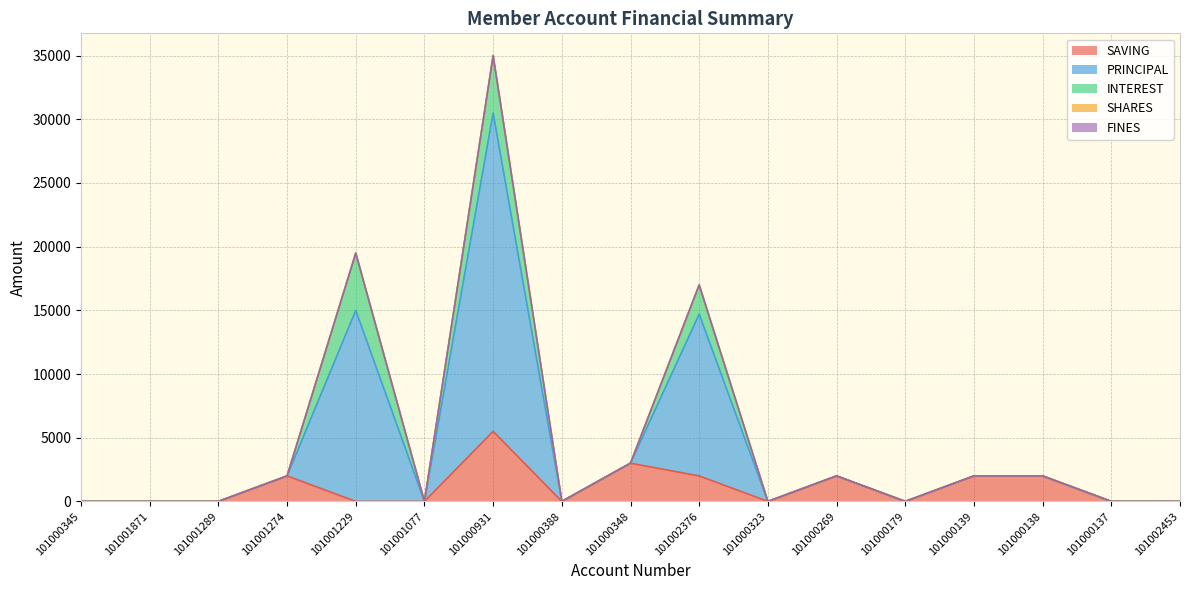

How many interior local valleys does the SAVING series have?

3